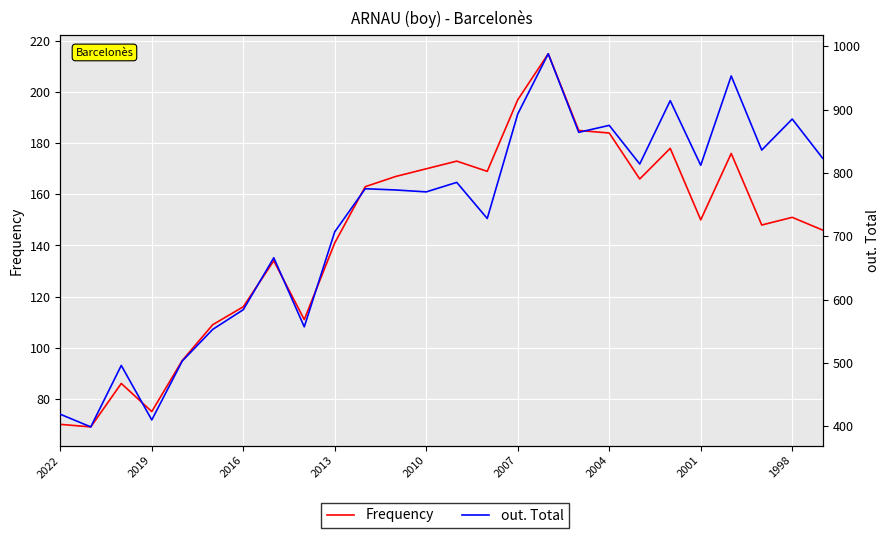

At how many categories does at least one series exceed 205?

26